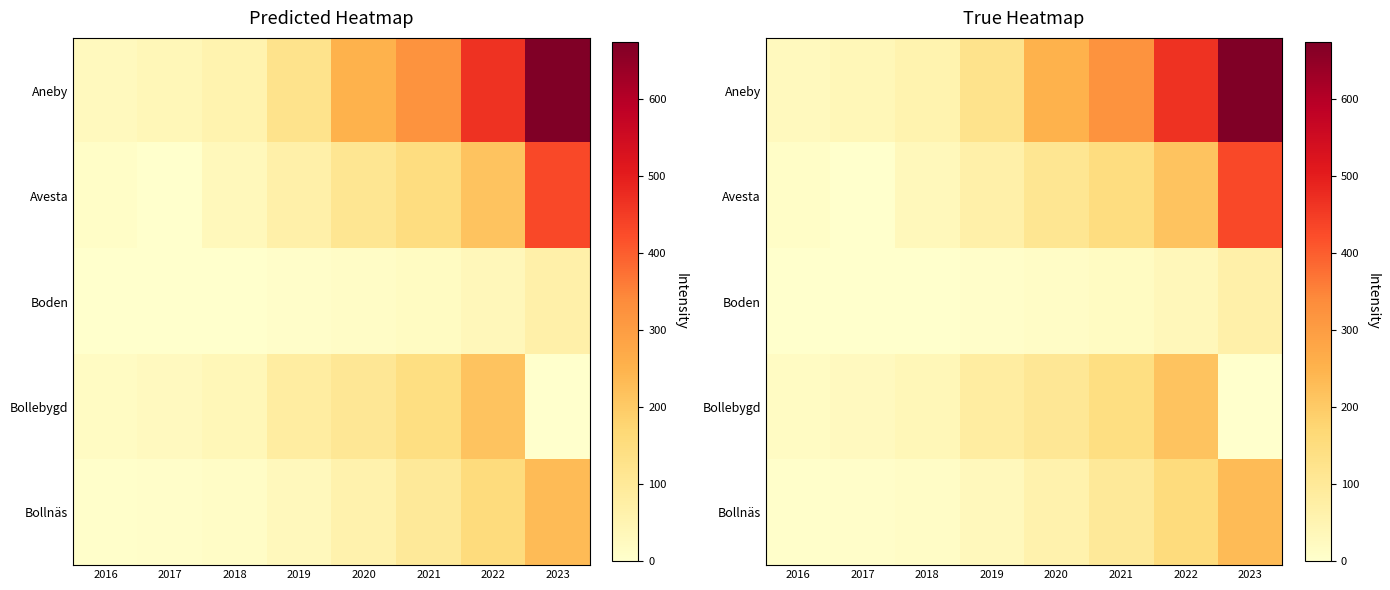

The Avesta series shows 112.3 at 2020. True or false?

True